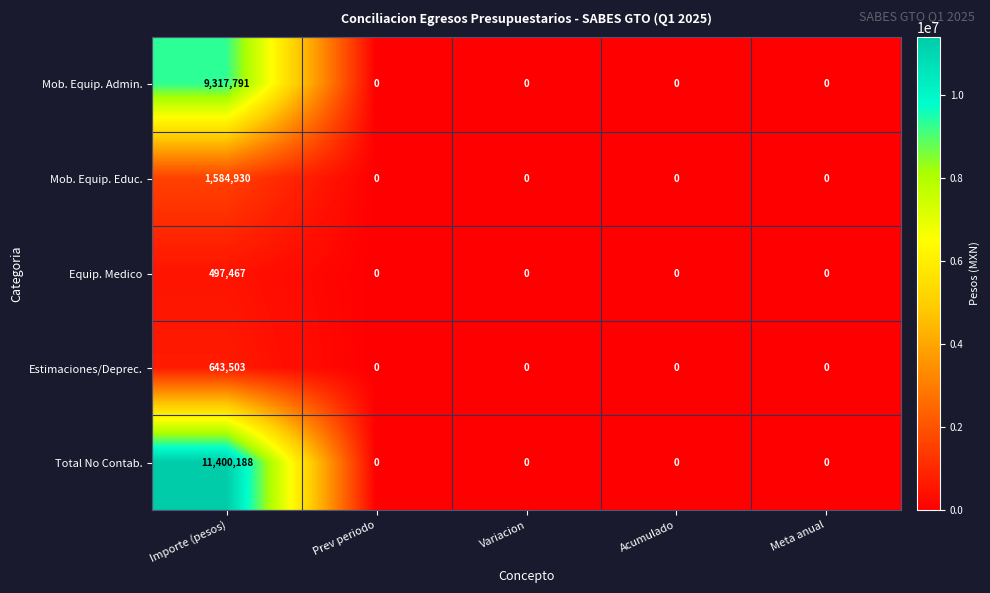

Which series has the largest range (max minus min)?

Total No Contab.